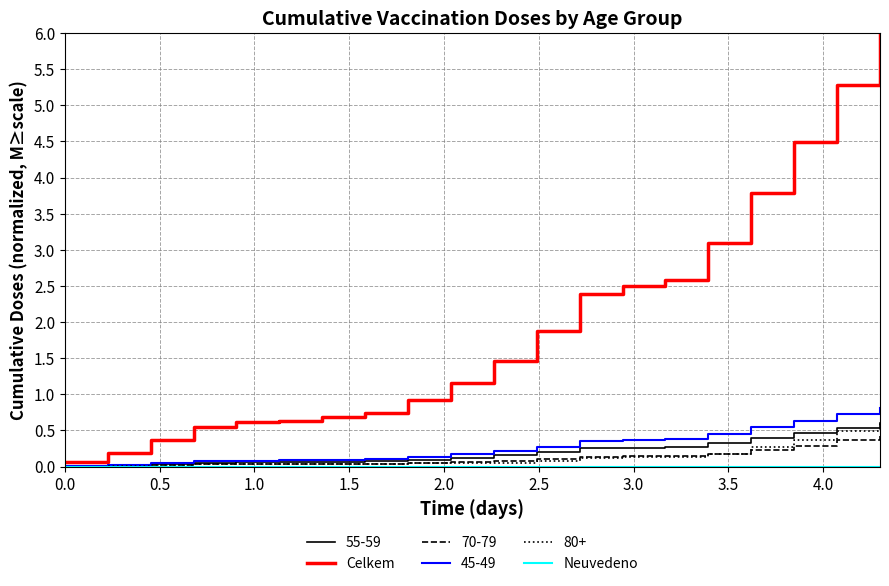

Which series has the largest range (max minus min)?

Celkem